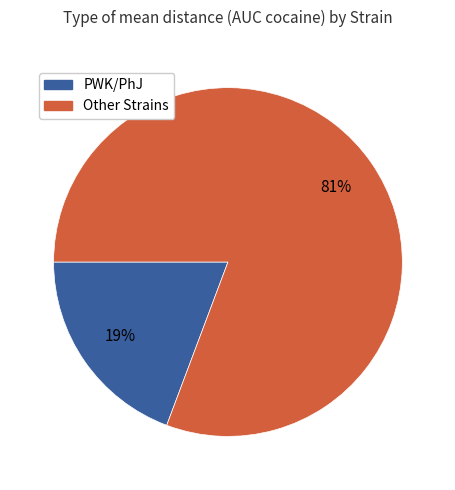

Does any single category account for the majority?

Yes